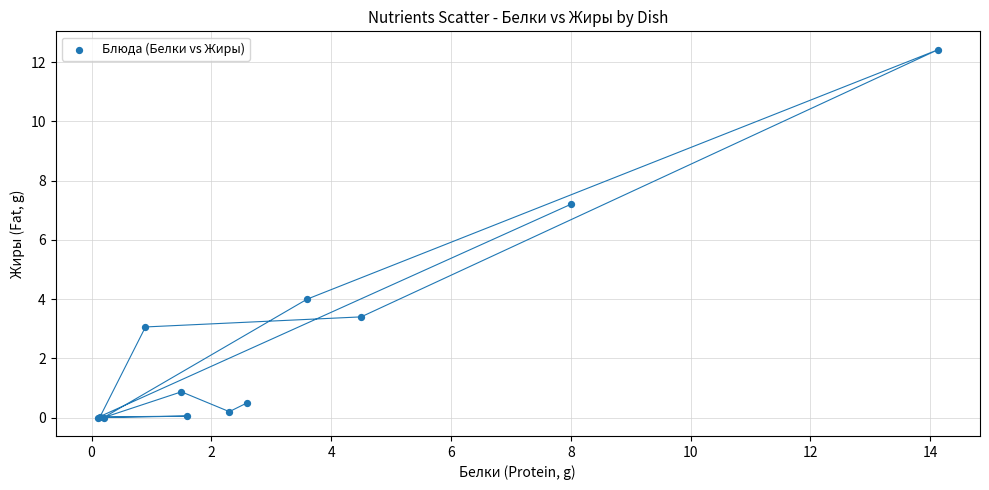

What Y value in the scatter plot is closest to 6?

7.2